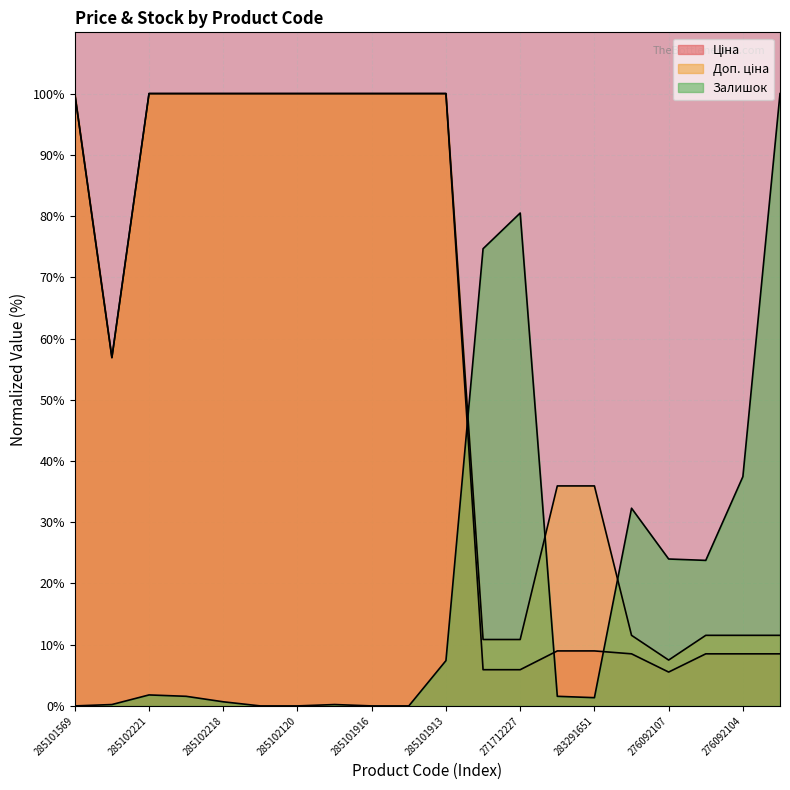

Is it true that Доп. ціна equals 24.0 at 285102219?

False